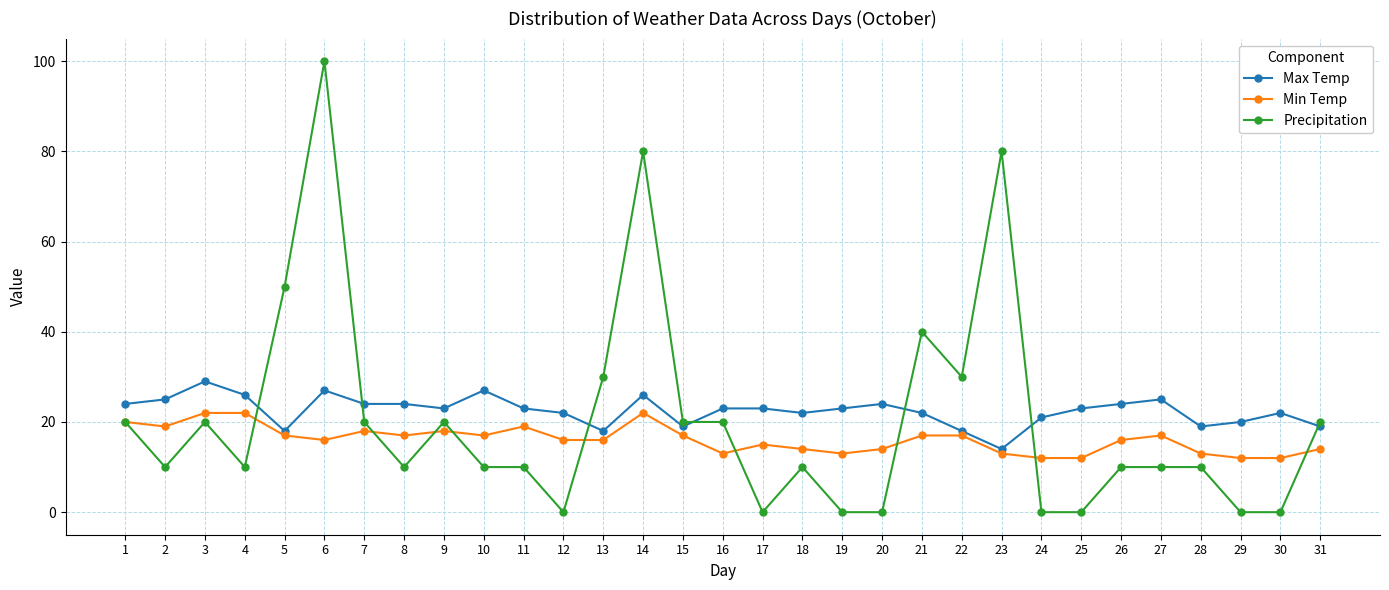

Is the value of Precipitation at 4 greater than the value of Max Temp at 13?

No